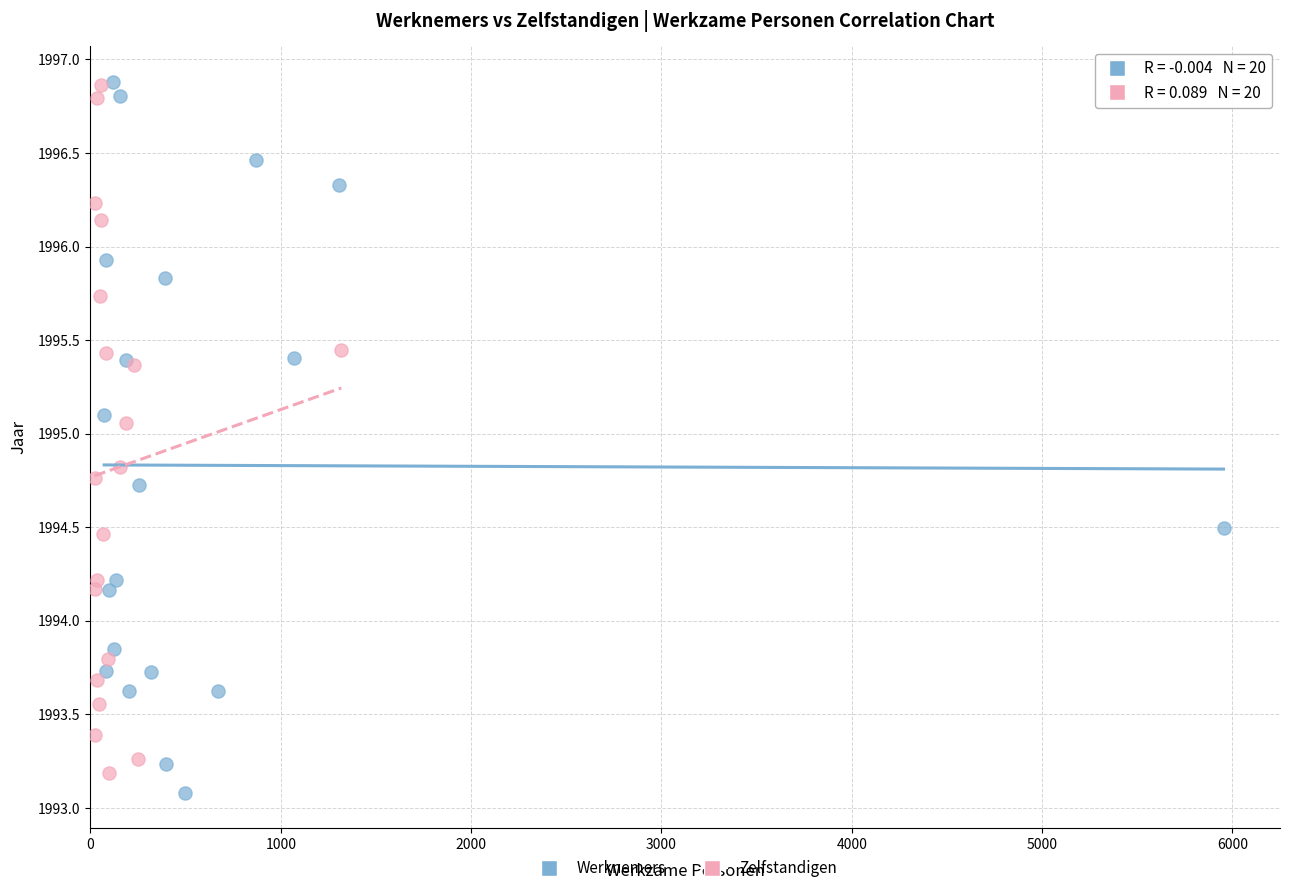

Which series has the largest Y range (max minus min)?

Werknemers